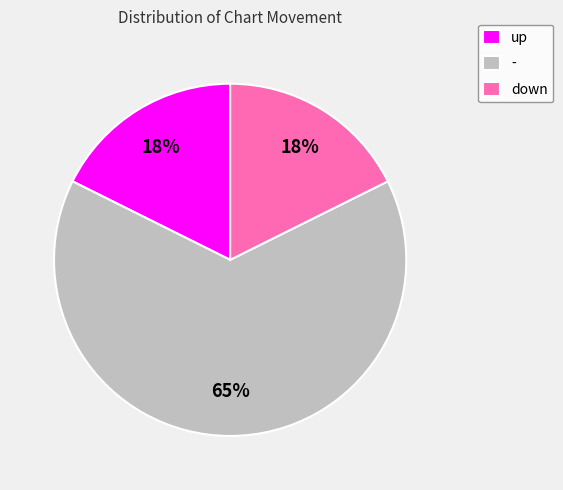

To the nearest percent, what portion does down represent?

18%